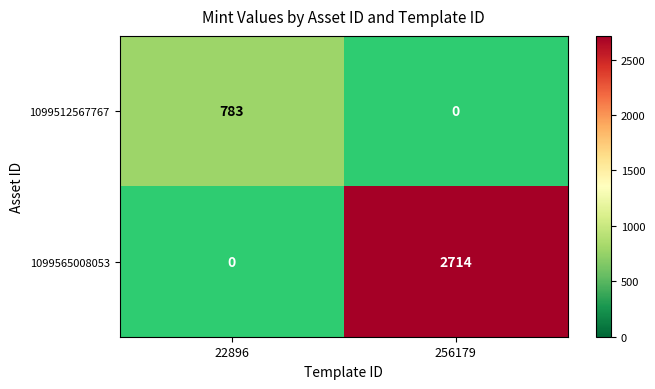

Is the value of 1099512567767 at 256179 greater than the value of 1099565008053 at 256179?

No